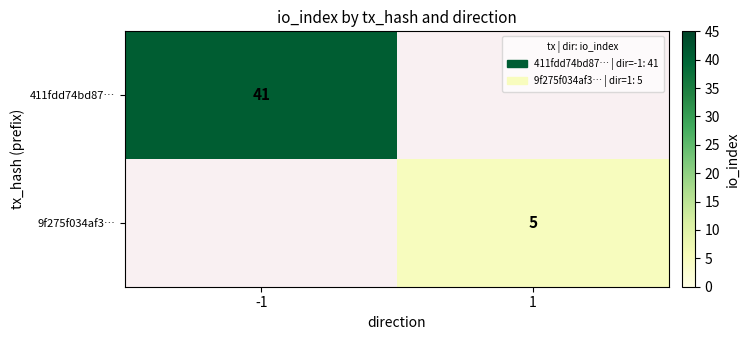

Is it true that 9f275f034af3… equals 7 at 1?

False